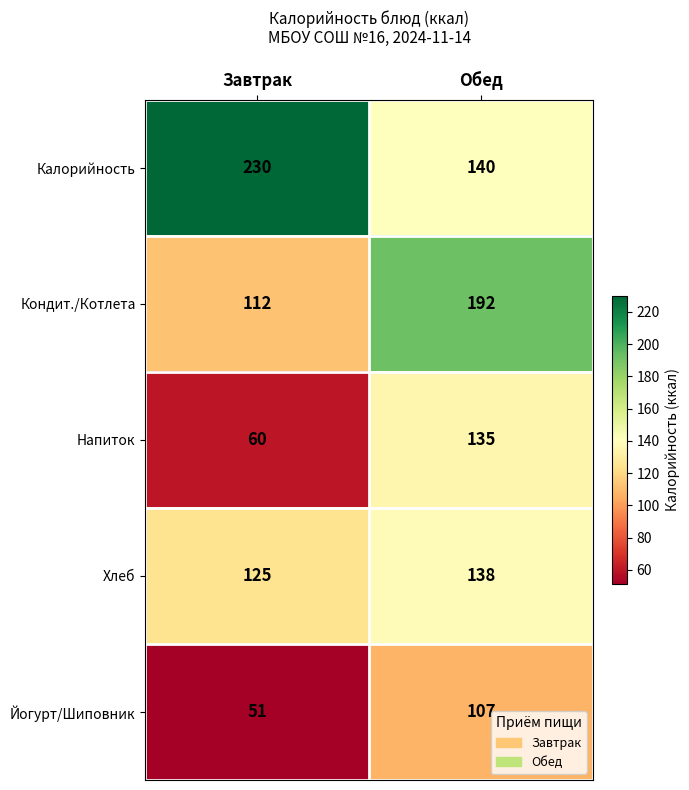

At which category is the sum across all series the highest?

Обед